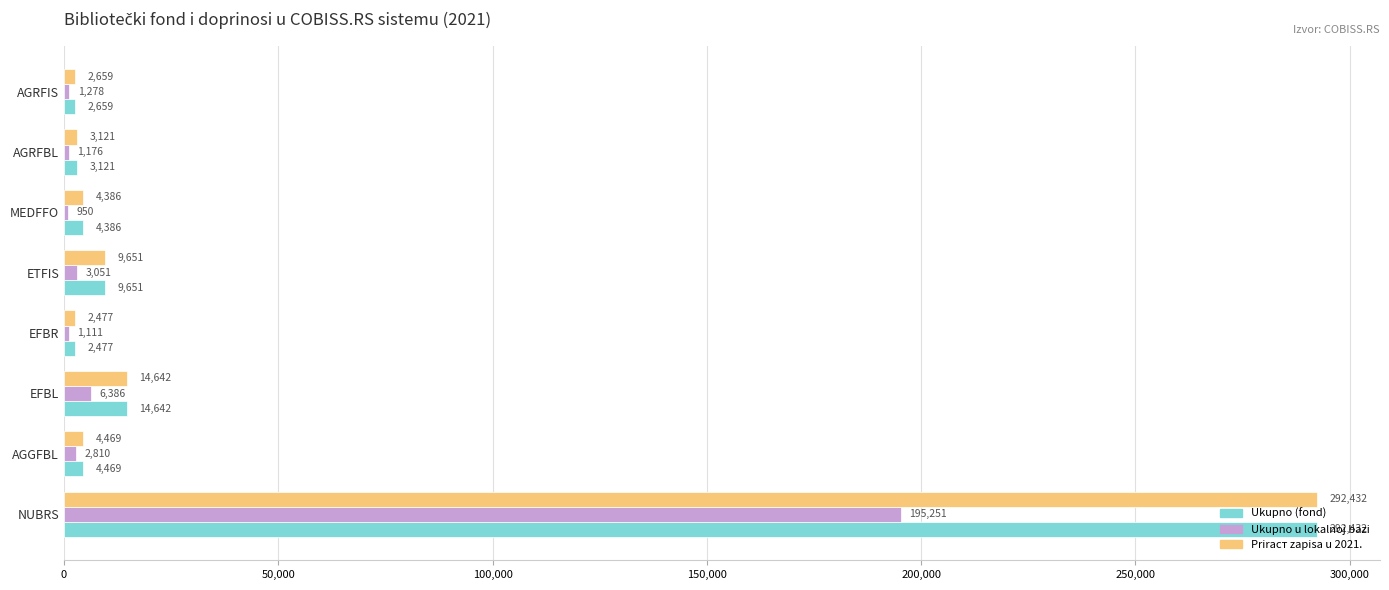

What is the minimum value for Ukupno (fond)?

2477